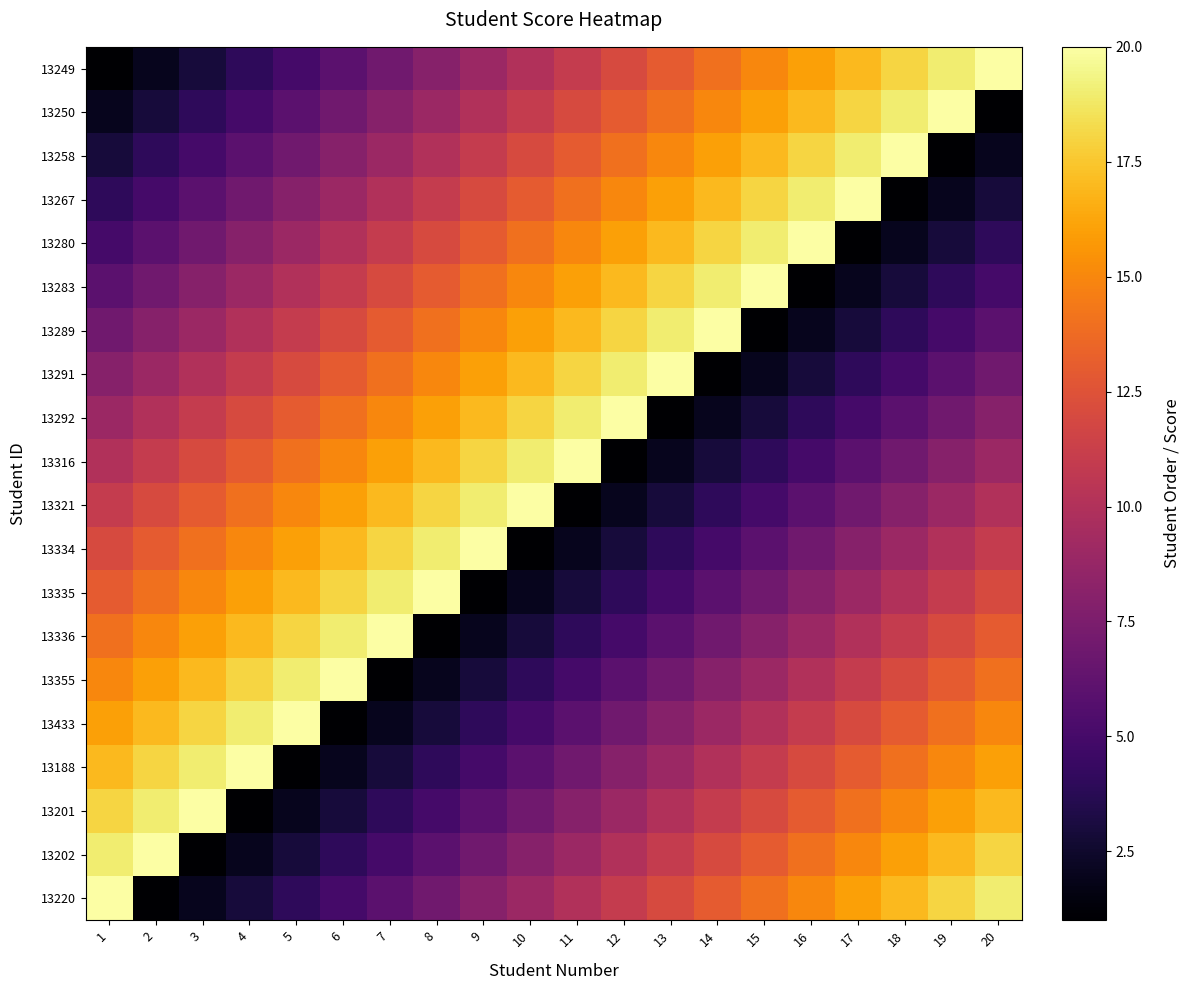

Which label corresponds to the smallest value in the chart?

1